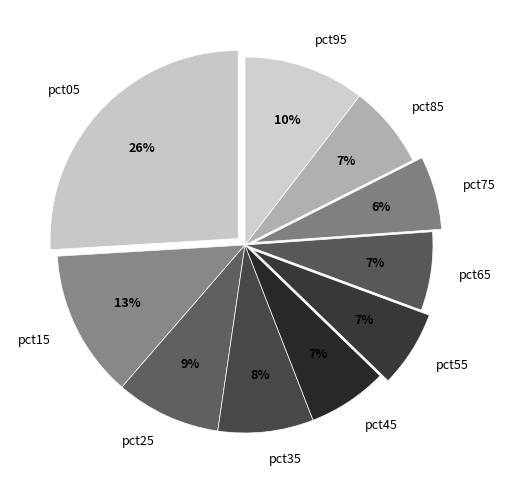

What is the largest slice in the pie chart?

pct05